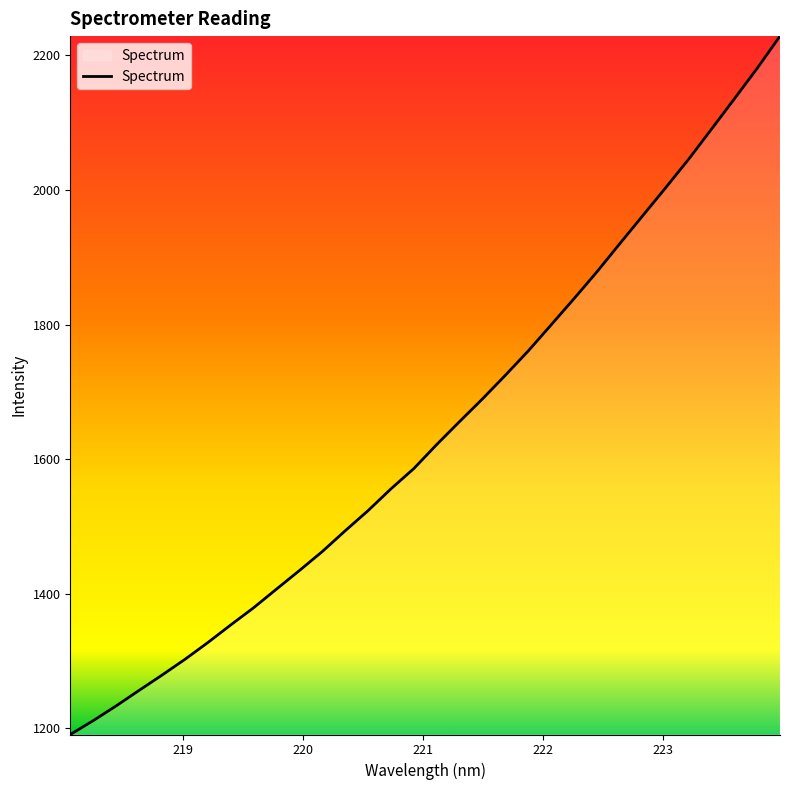

What is the difference between the maximum and minimum values?

1038.2